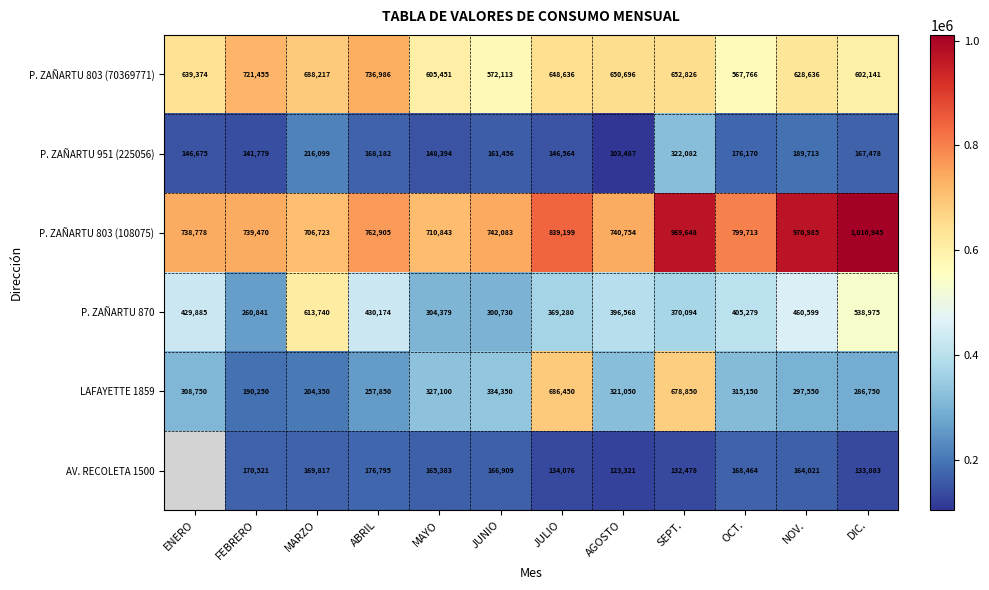

Between ABRIL and JULIO, which series saw the biggest shift?

LAFAYETTE 1859